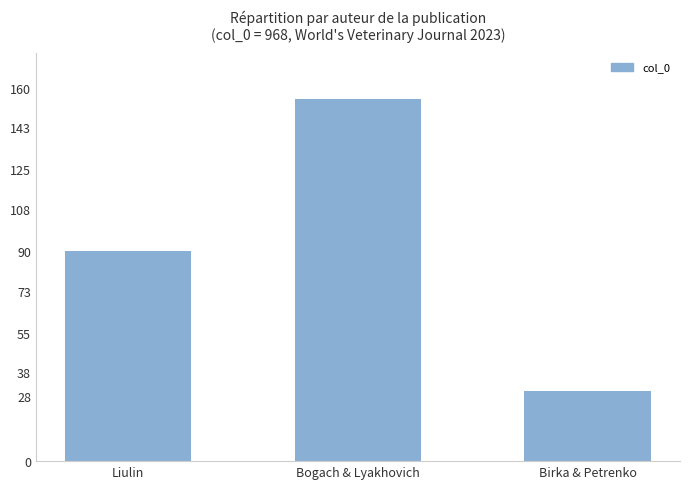

At which category does the chart reach its peak across all series?

Bogach & Lyakhovich